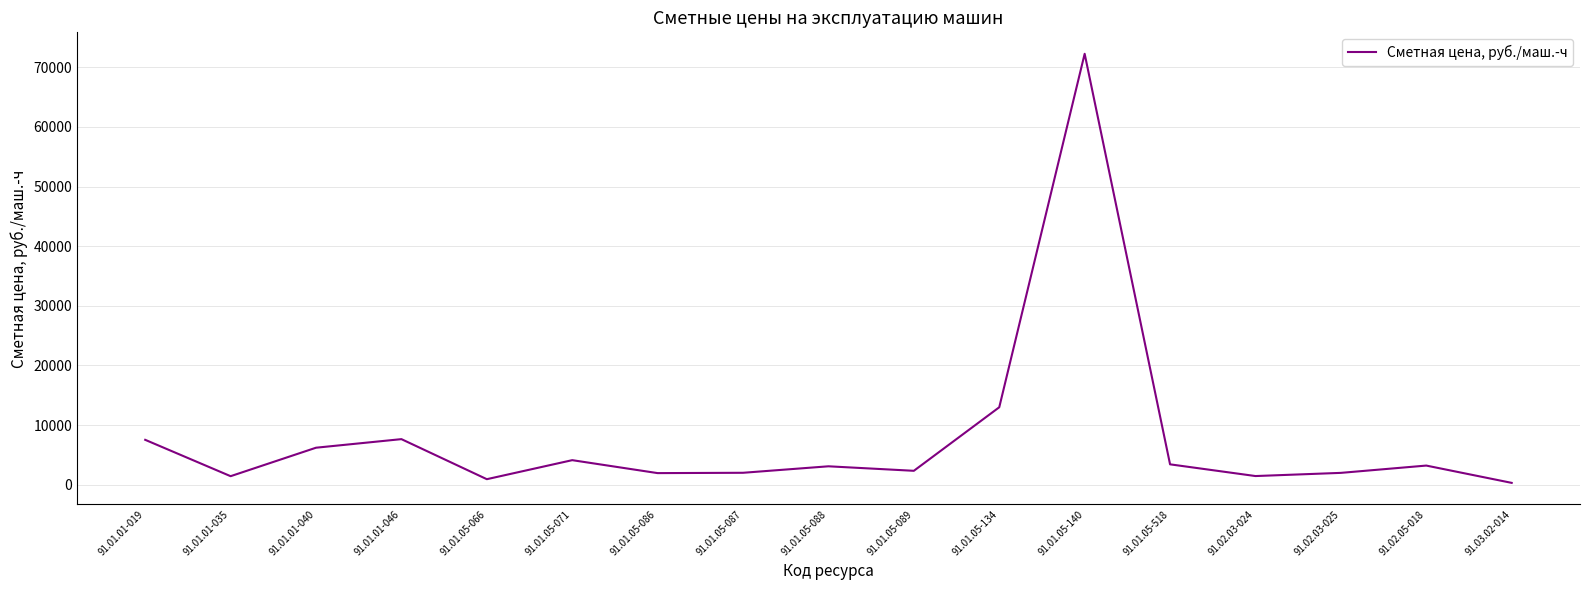

What position from the right is 91.01.05-088?

9